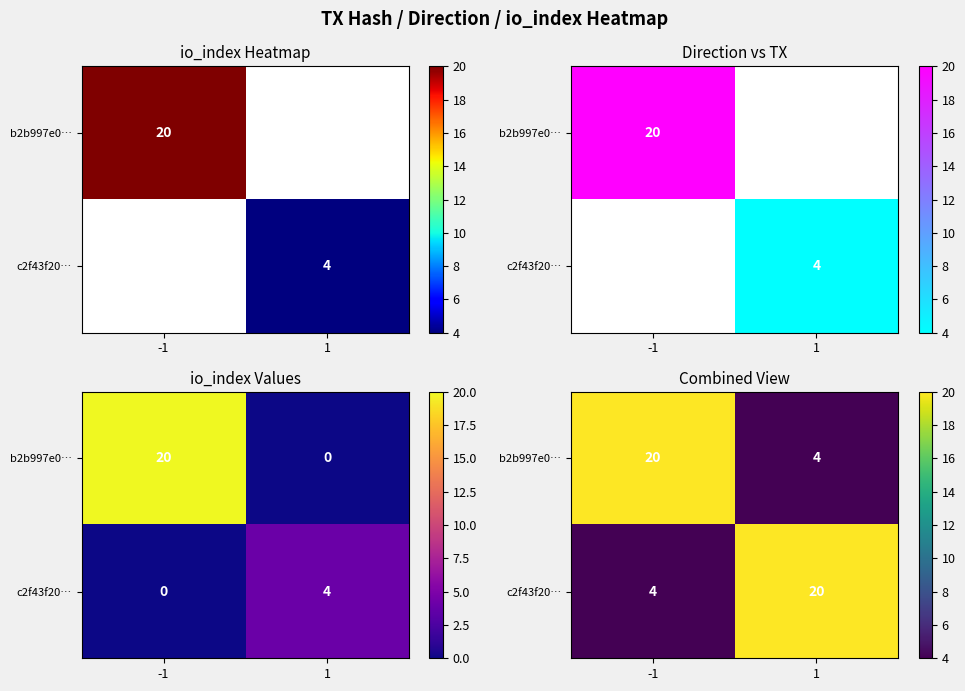

Rank the series at 1 from highest to lowest value.

c2f43f20…, b2b997e0…